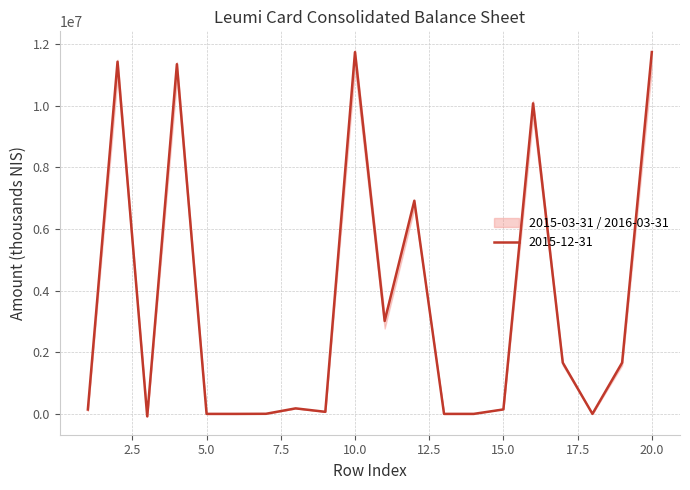

At which label does 2015-03-31 first exceed 178000?

2